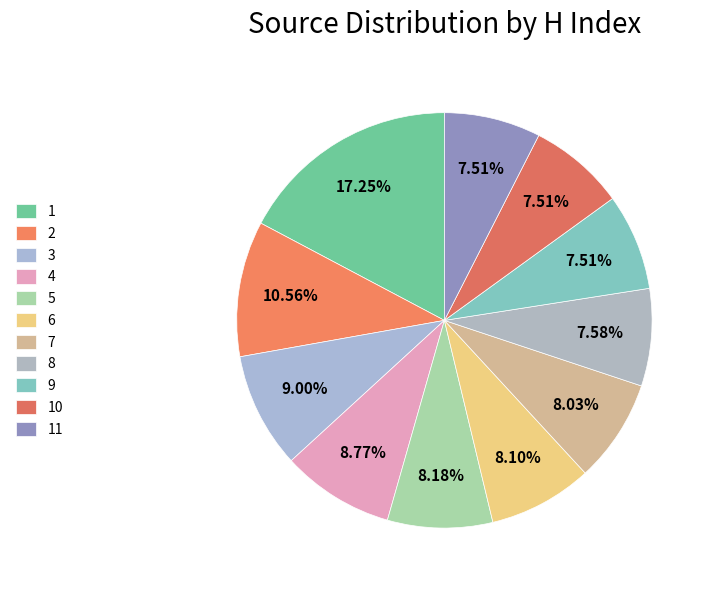

How many slices are in this pie chart?

11